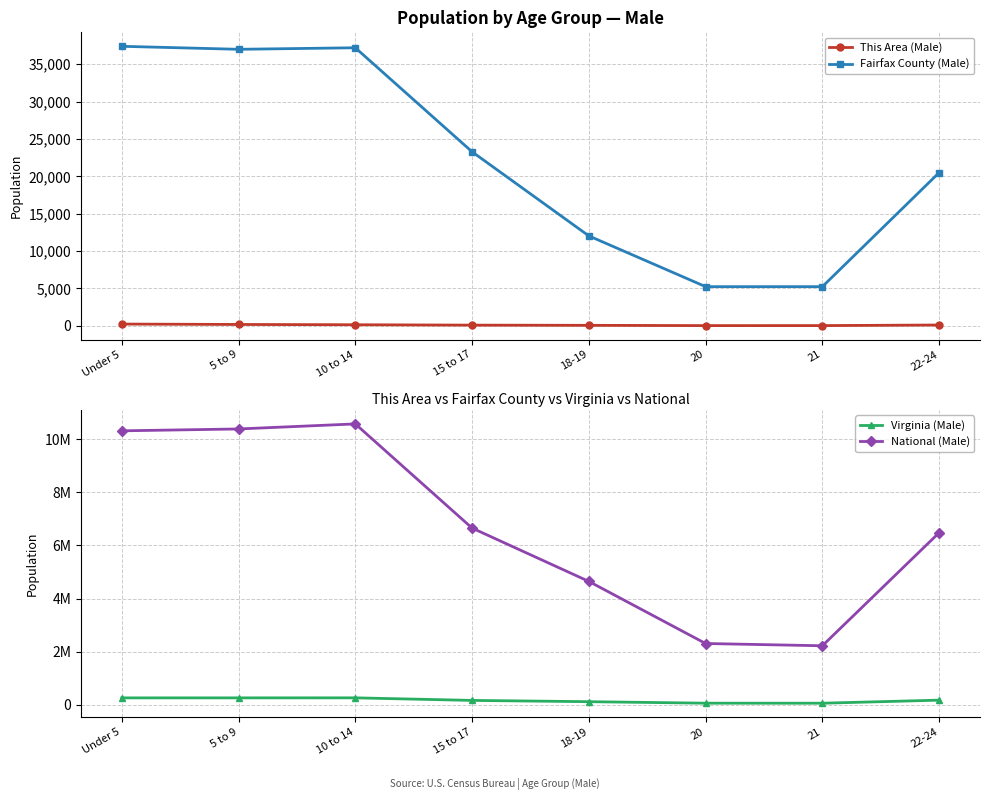

True or false: Fairfax County (Male) and Virginia (Male) intersect in this chart.

False